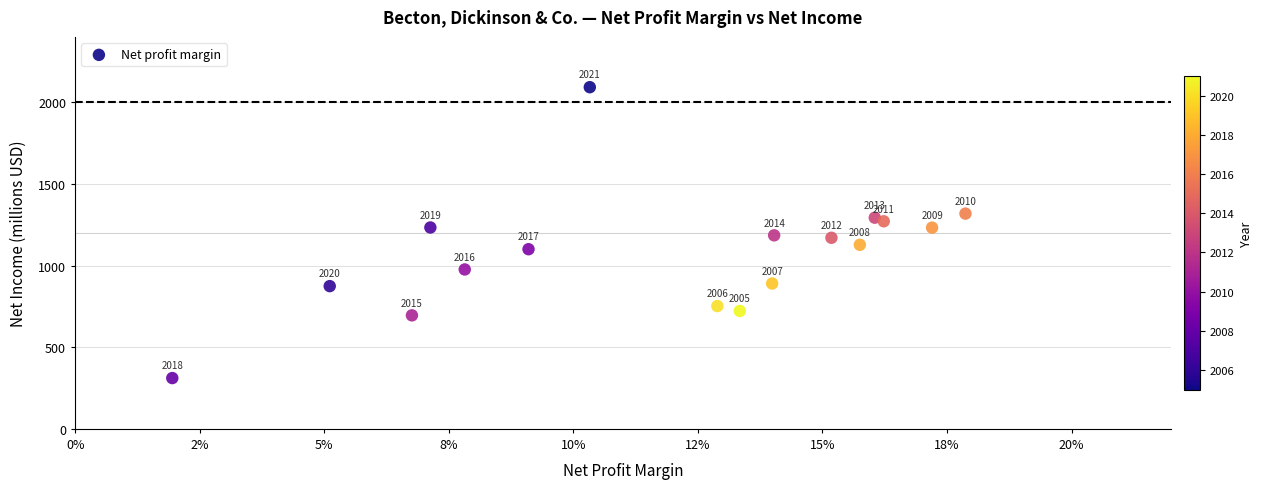

What Y value in the scatter plot is closest to 1201?

1185